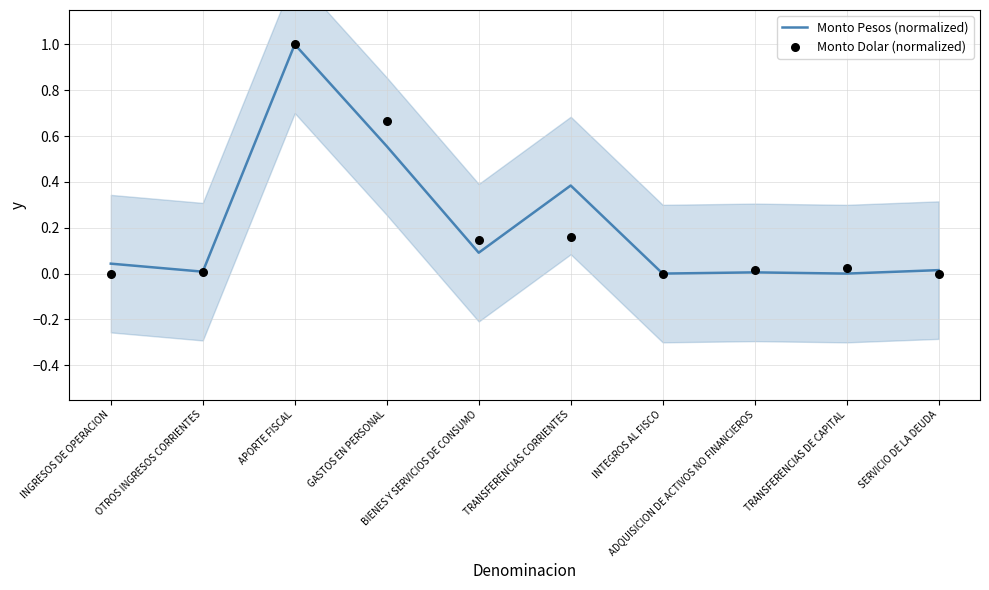

At which category is the sum across all series the highest?

APORTE FISCAL